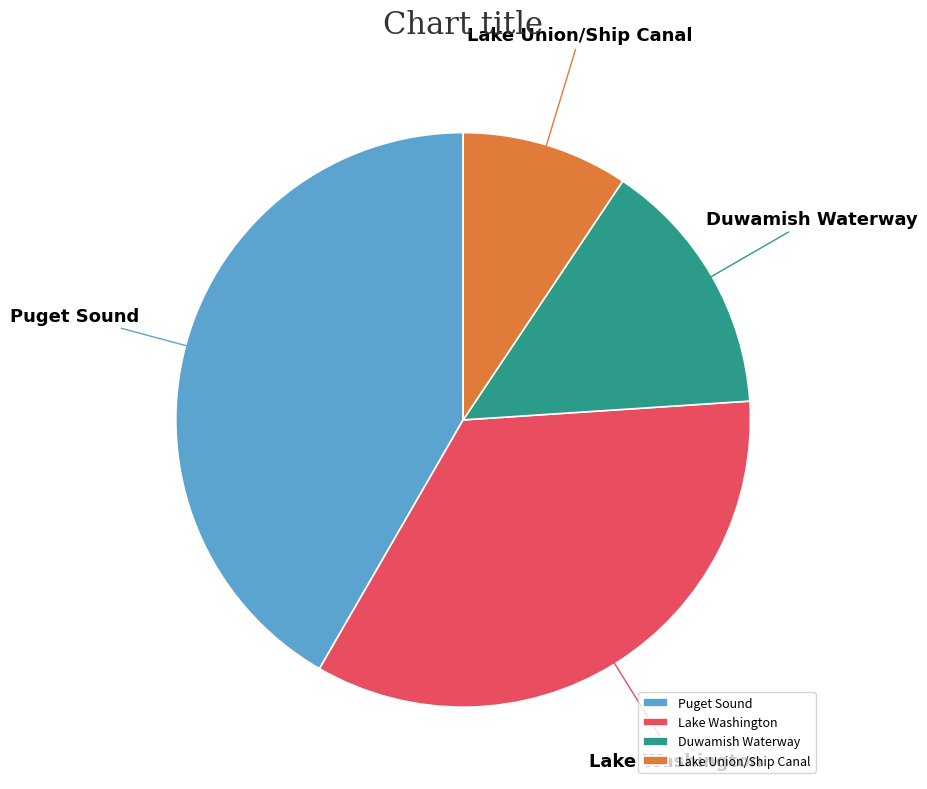

Is Lake Washington the majority of the pie?

No